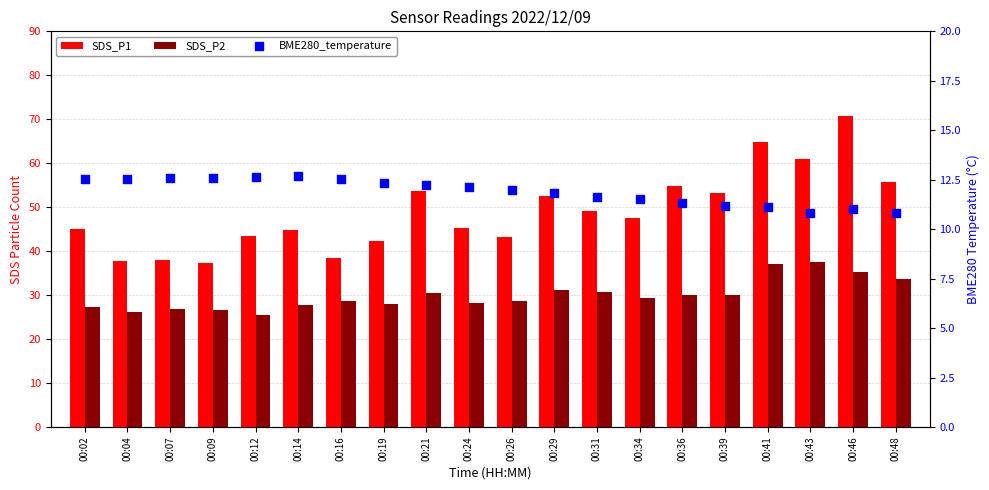

What is the total value across all series at 00:46?

117.1